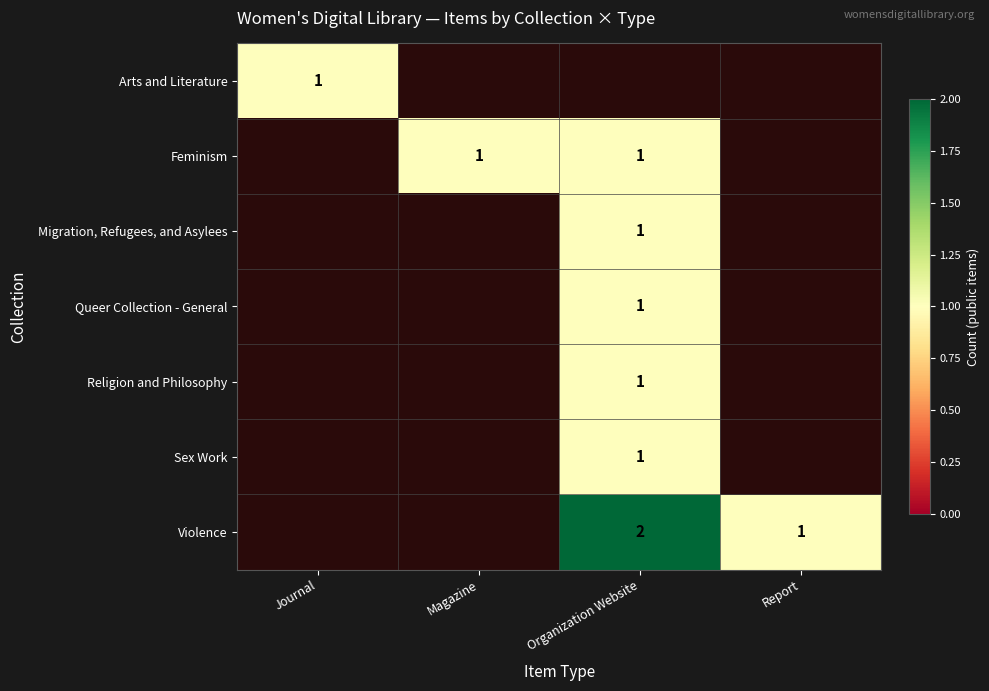

How many categories are shown in the chart?

4